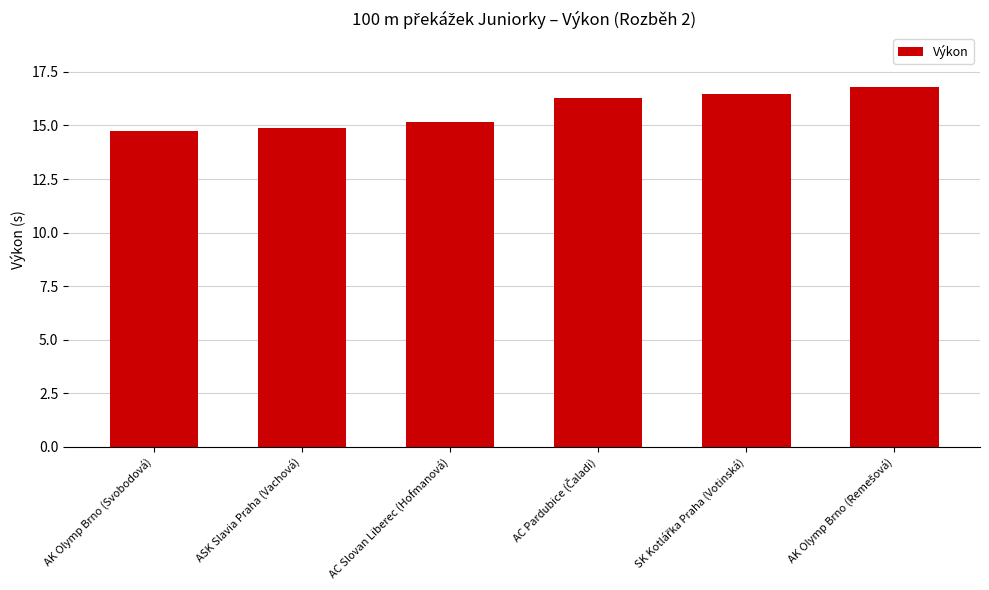

Are the bars horizontal?

No